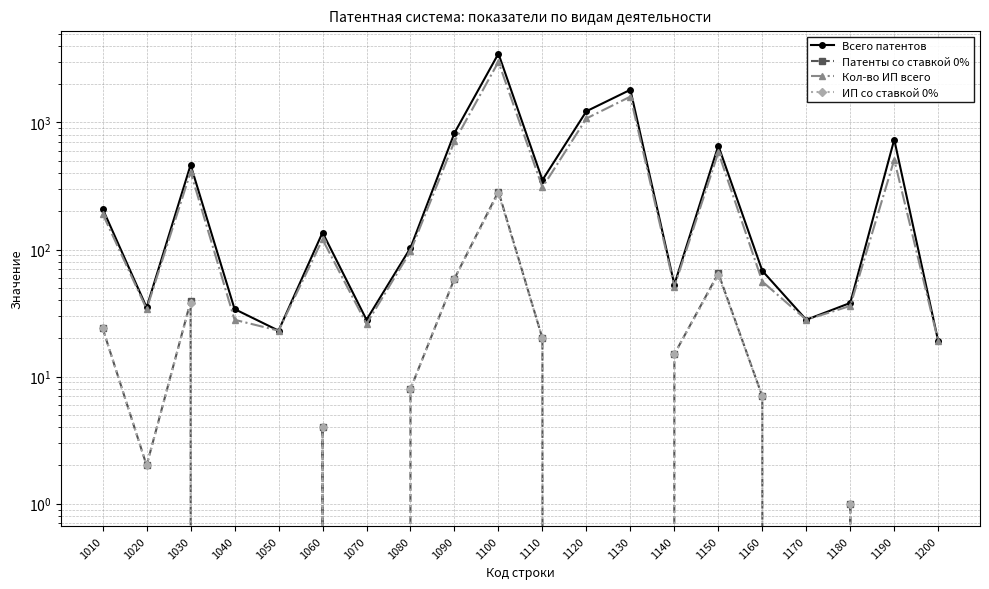

How many data points does each series have?

20